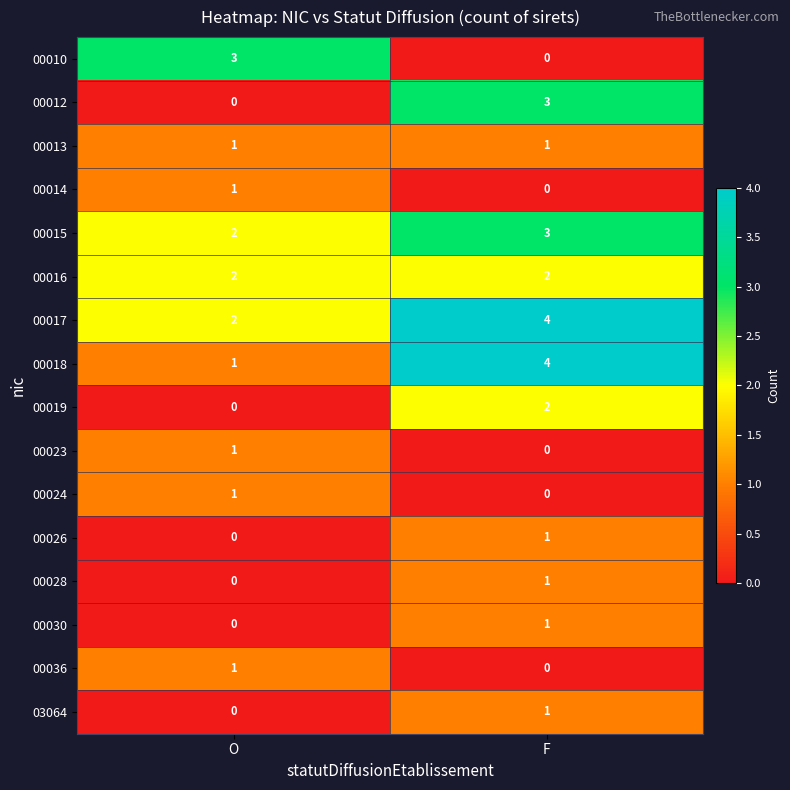

List the labels in order of 00024 value, smallest first.

F, O